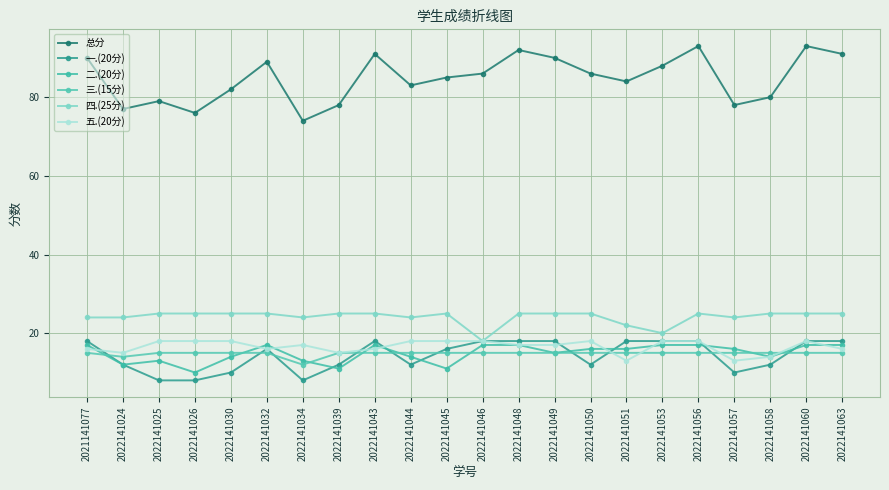

What is the smallest value displayed?

8